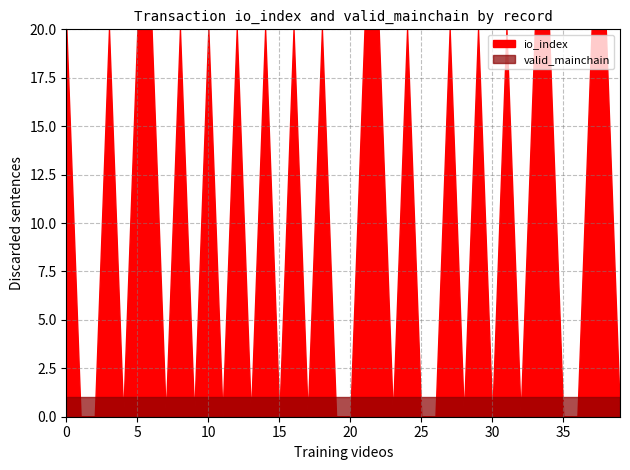

Which has a higher value, 8 or 39?

8